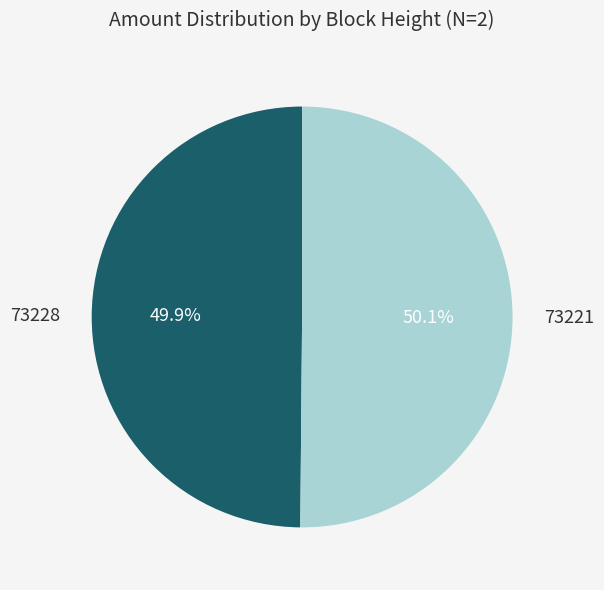

Is there a majority slice in this chart?

Yes